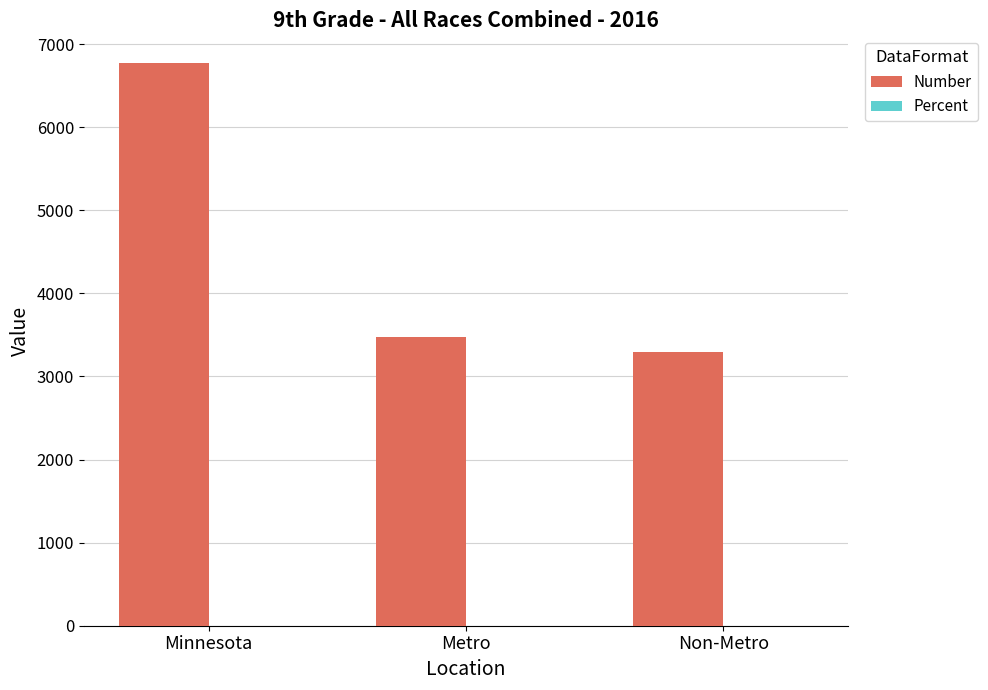

How many distinct data groups are displayed?

2